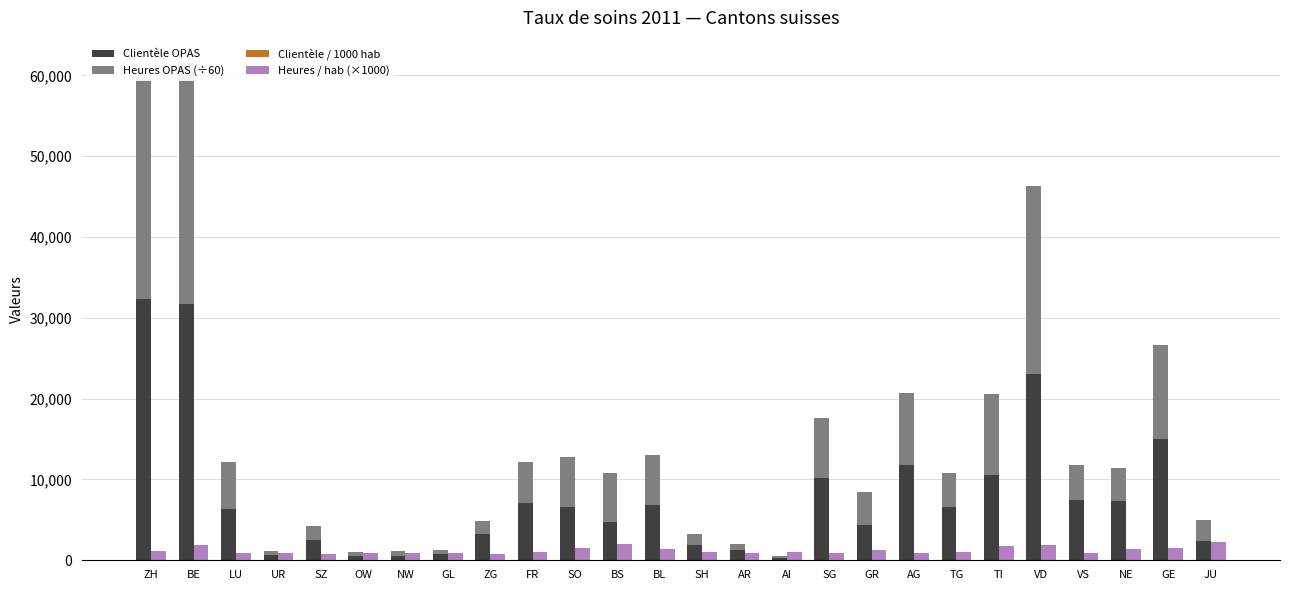

What is the lowest value of the Clientèle / 1000 hab series?

13.6